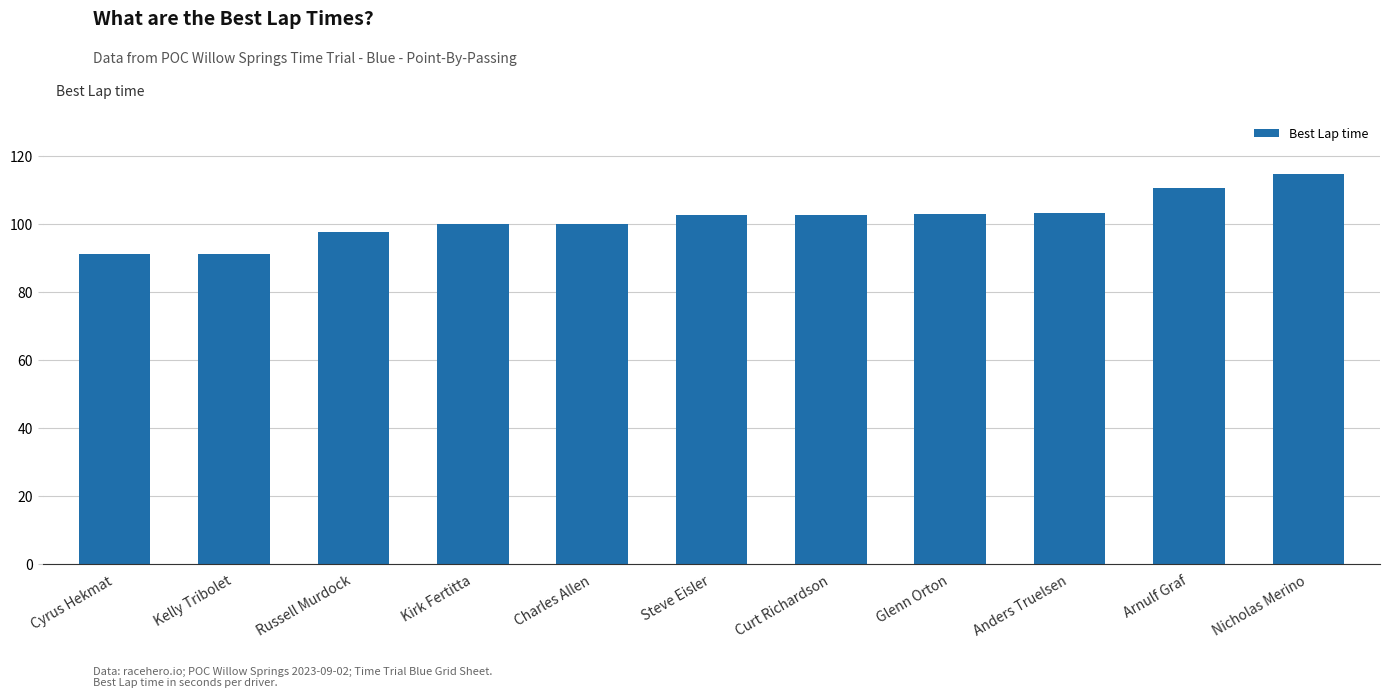

What position from the left is Steve Eisler?

6